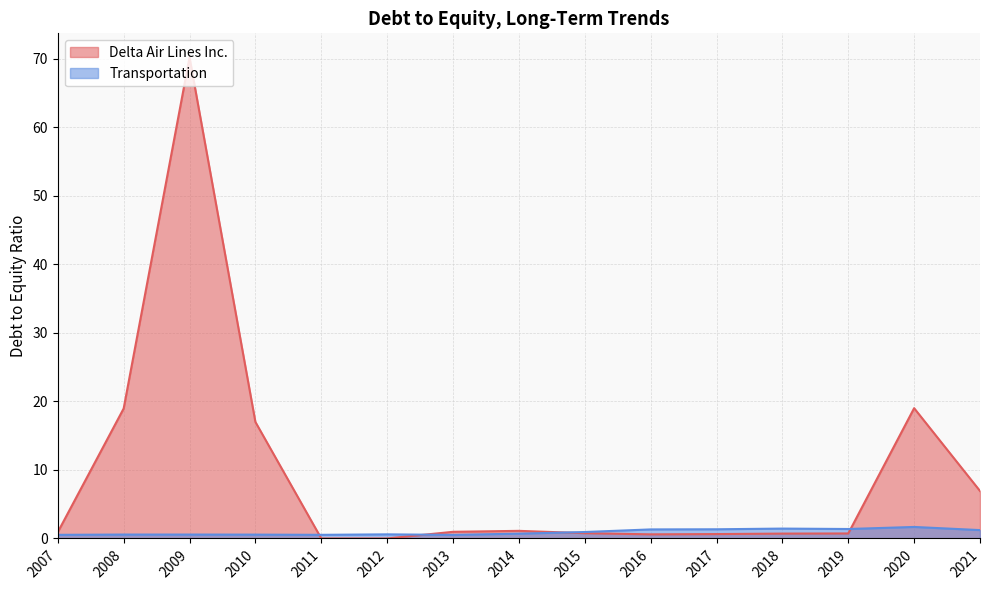

In Delta Air Lines Inc., how many points are lower than both neighbors (excluding endpoints)?

1